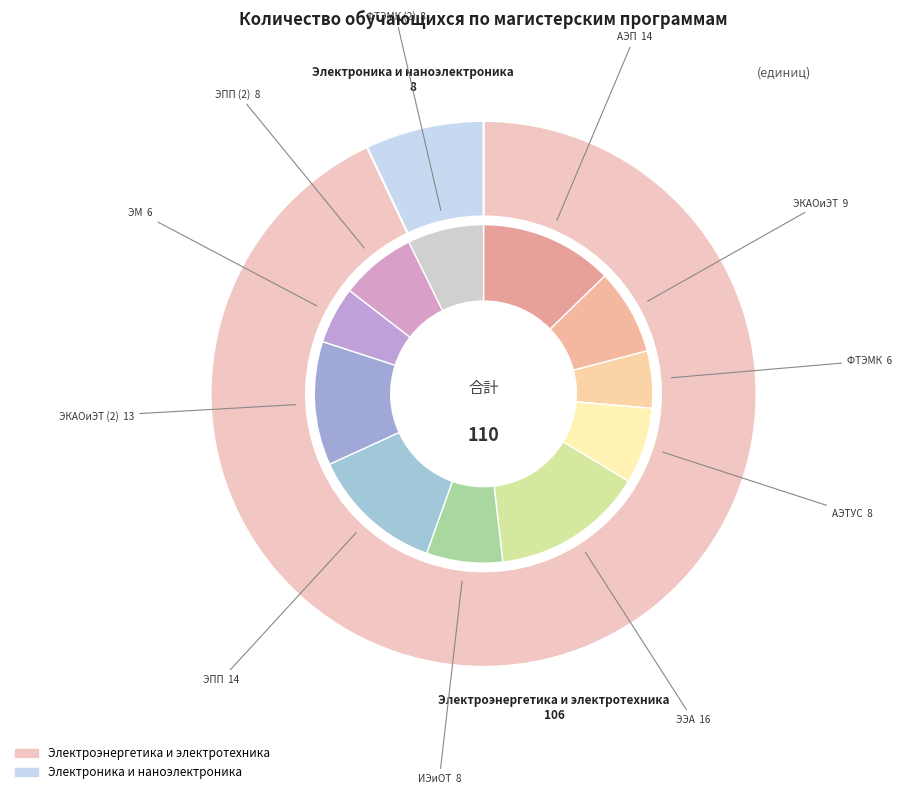

Is ЭКАОиЭТ the majority of the pie?

No